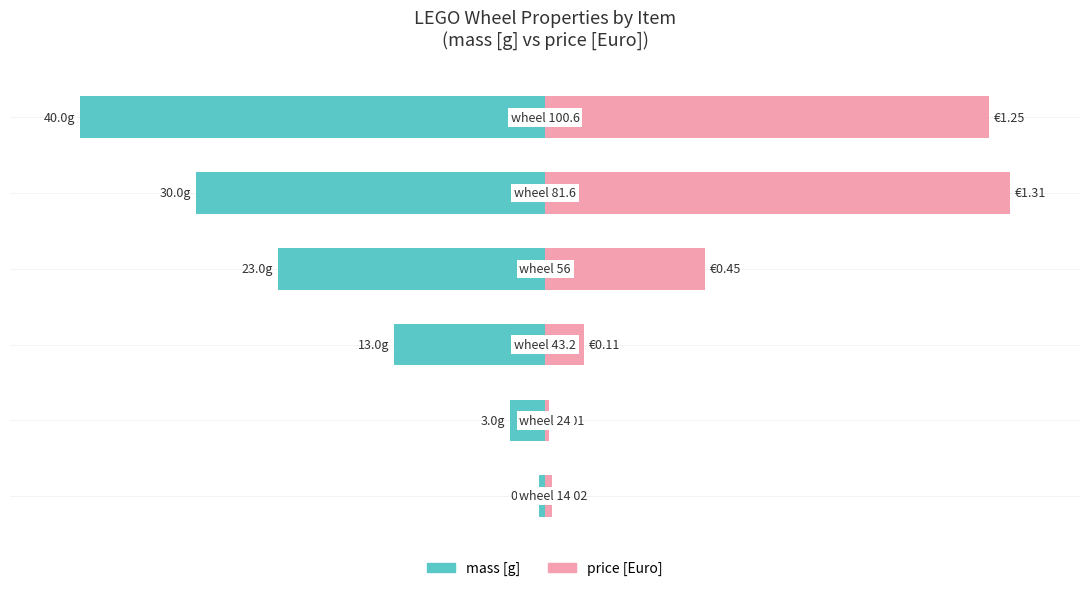

The mass [g] series shows -0.6 at 0. True or false?

False